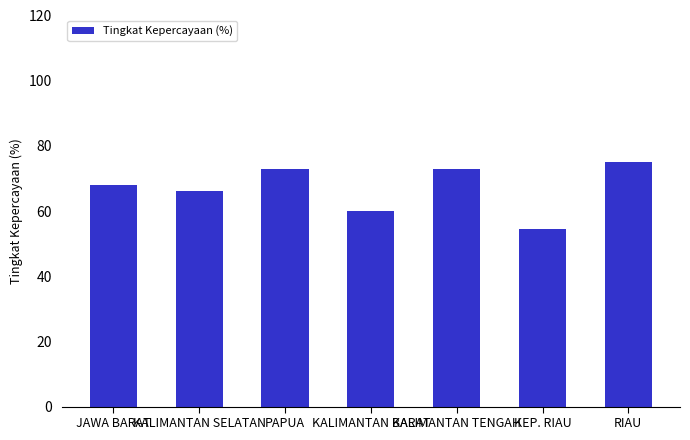

Does the chart contain any negative values?

No